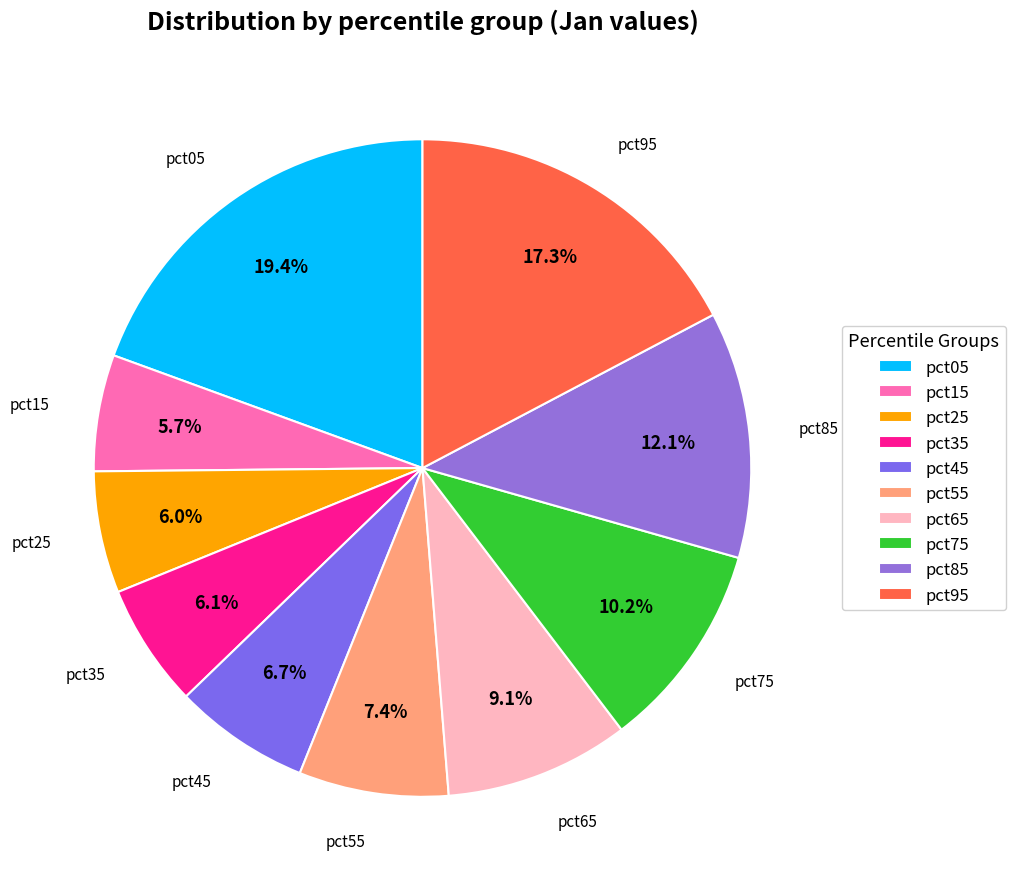

To the nearest percent, what is the combined percentage of pct35 and pct15?

12%